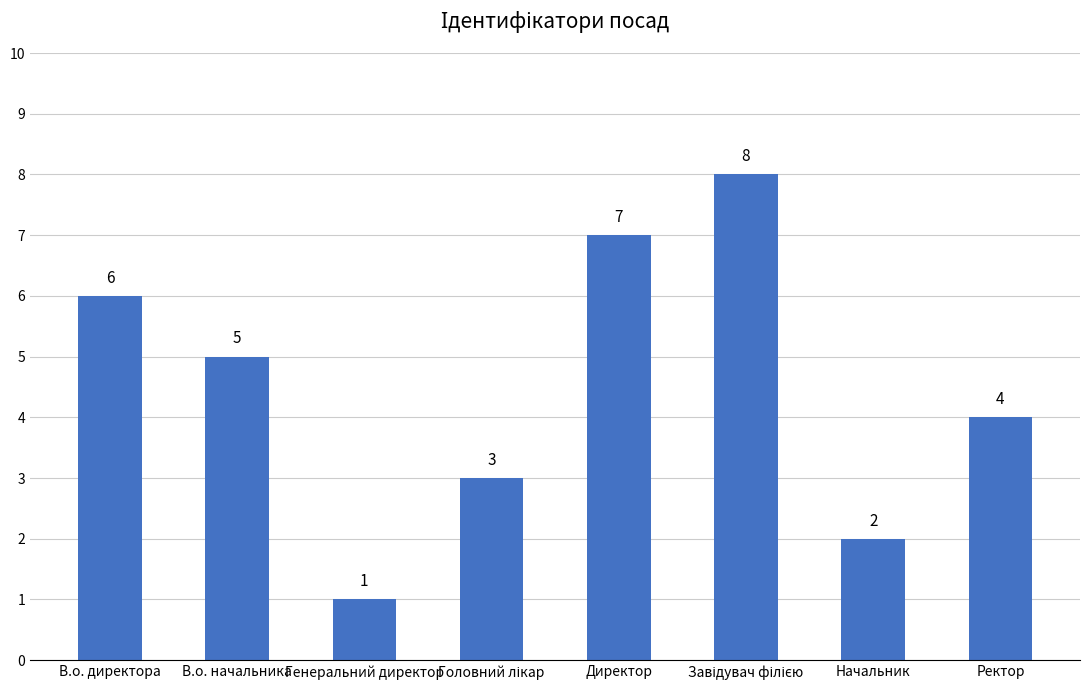

What is the label of the 8th bar from the right?

В.о. директора